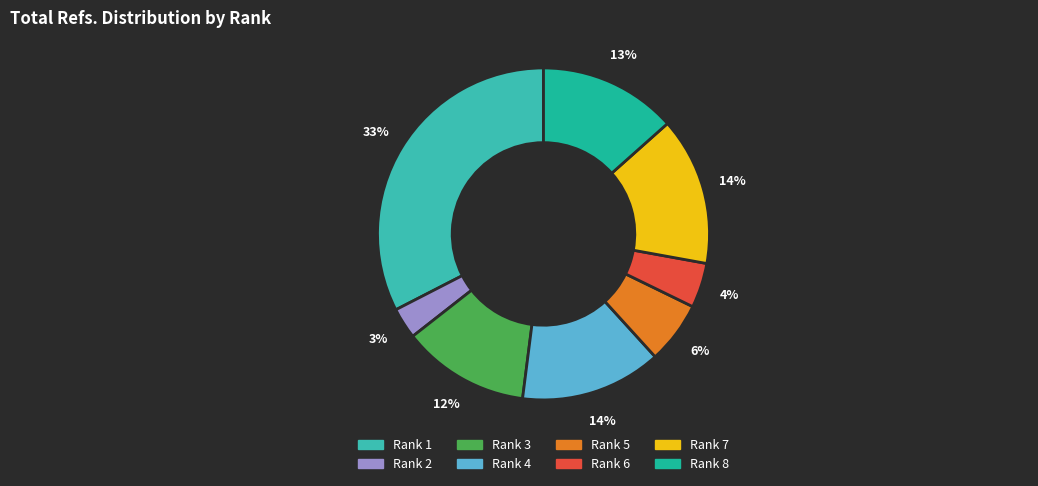

What is the total percentage of Rank 3 and Rank 1?

45.0%